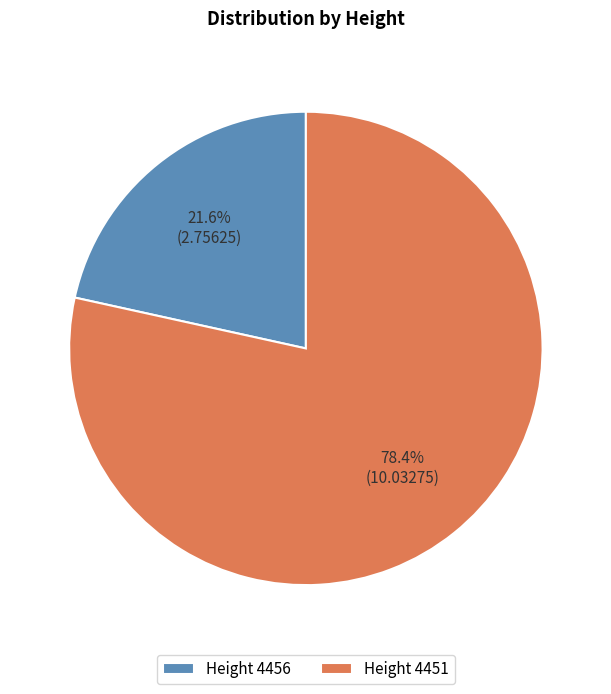

Which slice represents more than half of the pie?

Height 4451